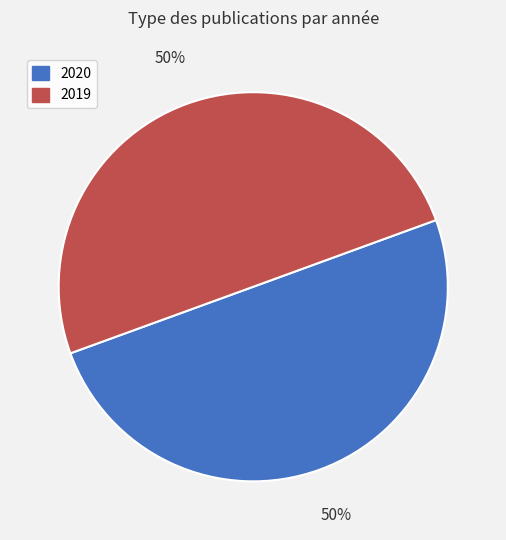

To the nearest percent, what percentage of the pie is 2020?

50%